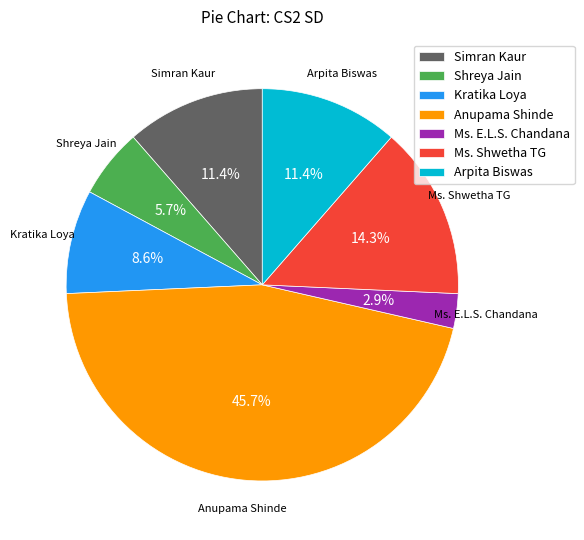

Which slice is the largest?

Anupama Shinde